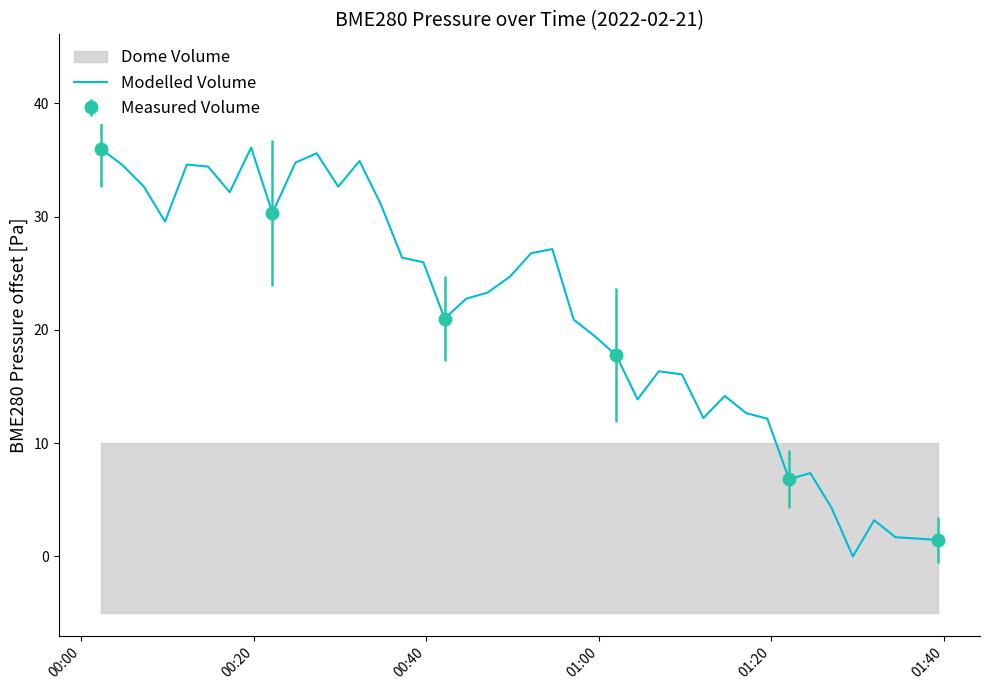

What is the maximum value for Modelled Volume?

36.1